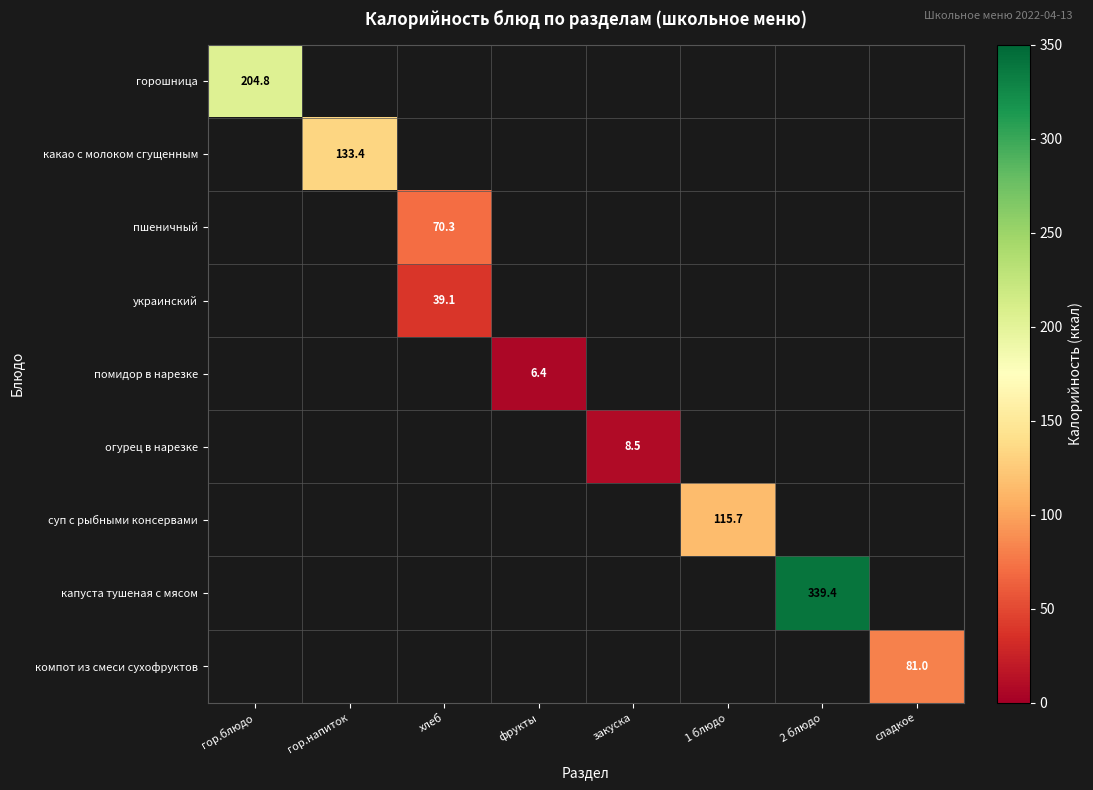

Which label corresponds to the smallest value in the chart?

фрукты